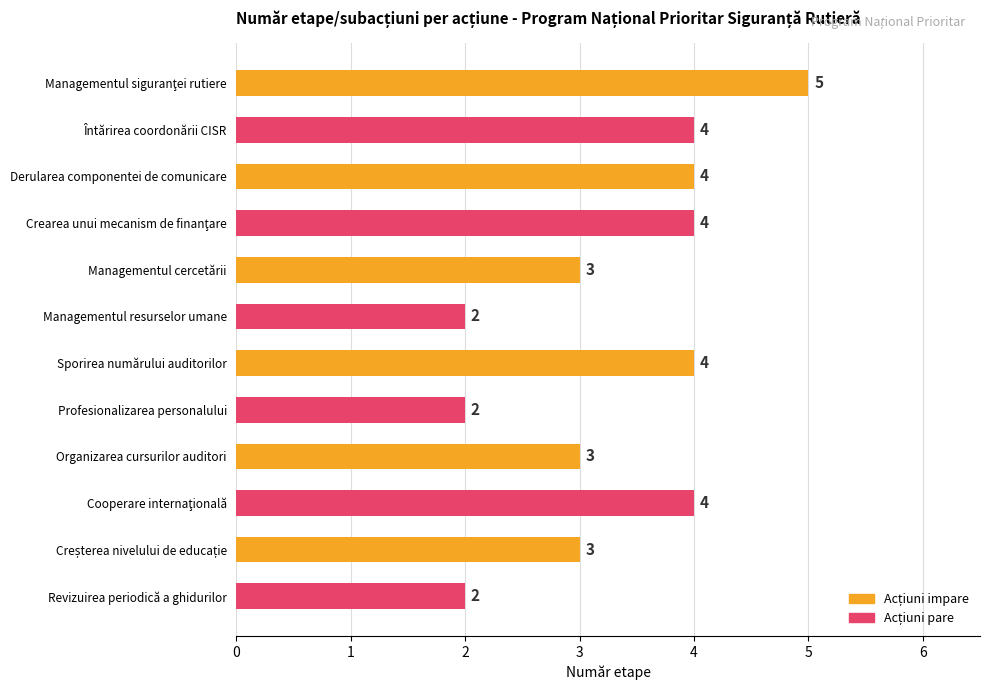

How many bars are there in total?

12